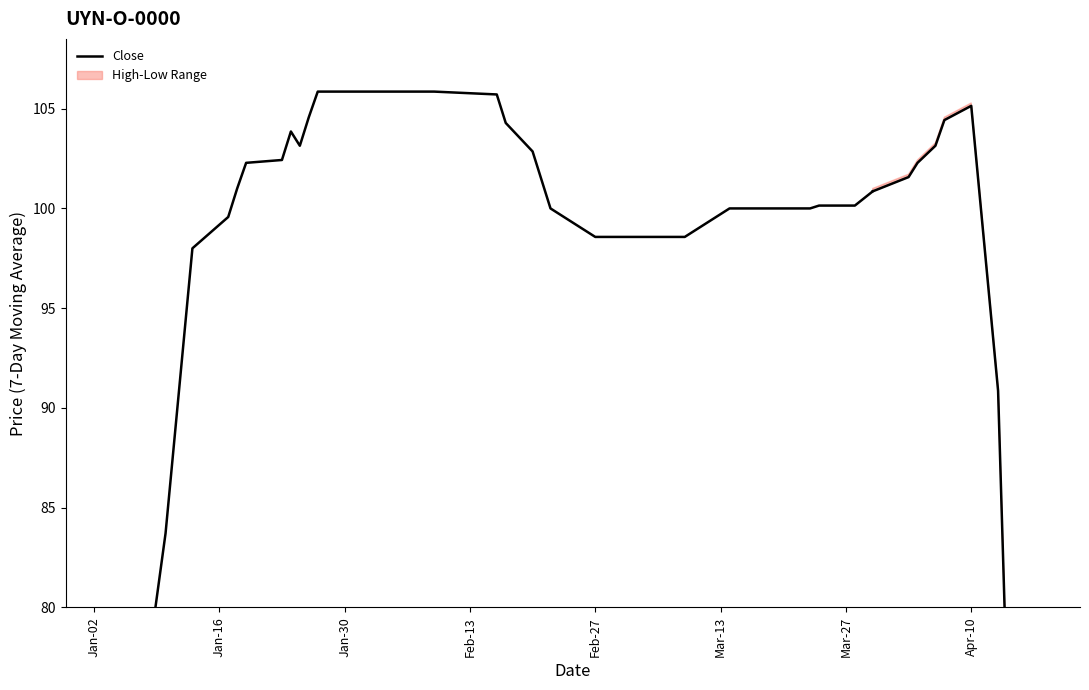

What is the sum of all values?

3142.0